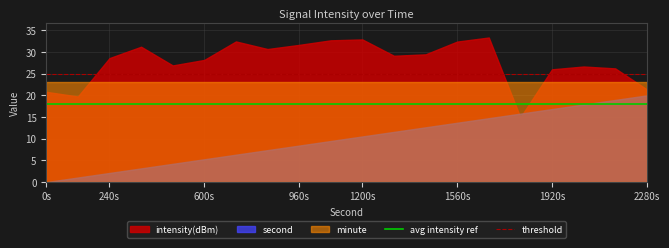

List the series in order of their peak value, highest first.

intensity(dBm), minute, second